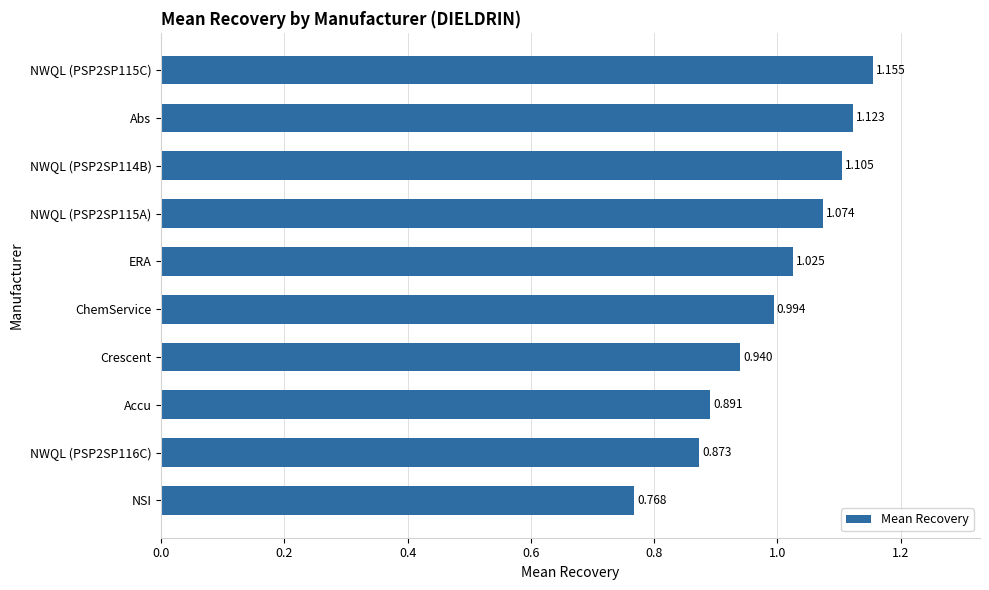

What is the difference between the second highest and minimum values?

0.4